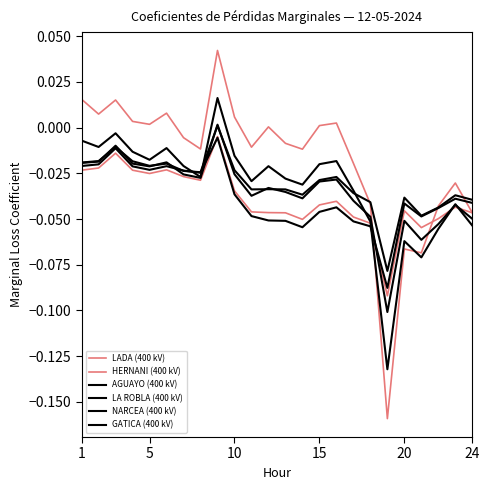

How many lines are shown in the chart?

6